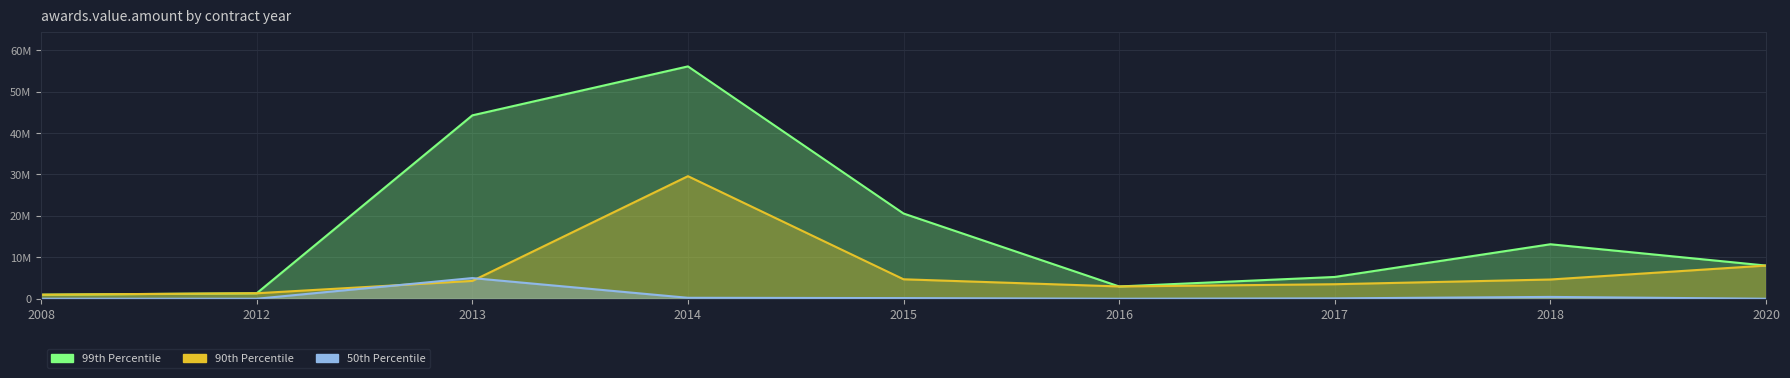

Is it true that 99th Percentile equals 44280616.1 at 2013?

True